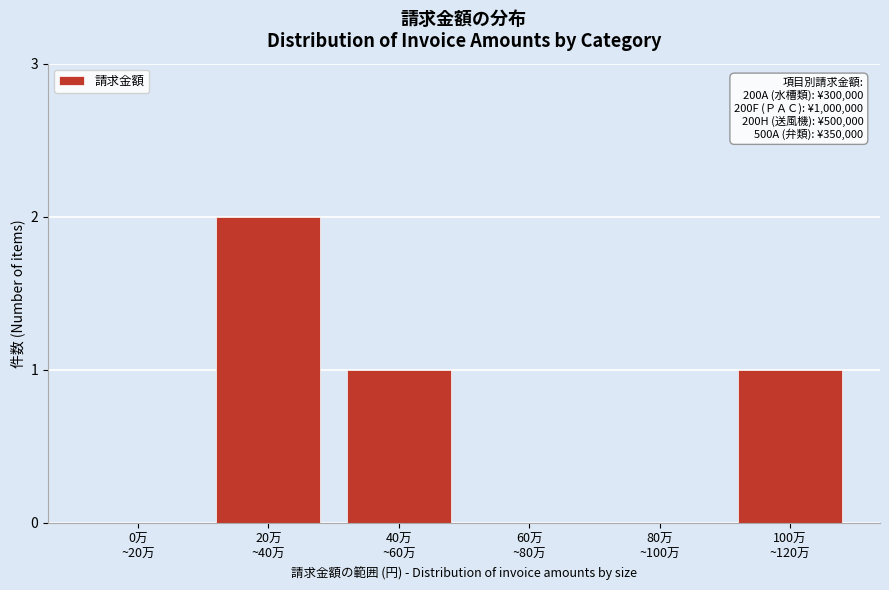

What is the sum of all values?

4